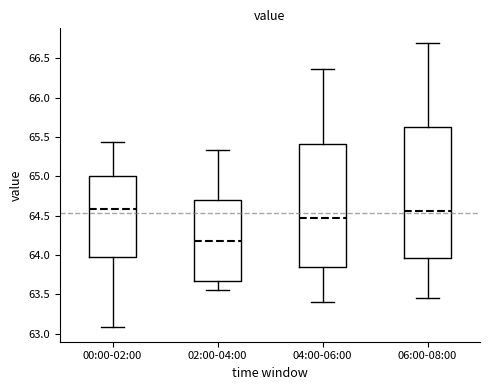

Reading left to right, transcribe this box plot: for each box, give where its median line is, the range the box spans, and where its two whiskers end, as read against the y-axis. The values are not printed on the chart, so give them approximately, as read against the axis.

00:00-02:00: median 64.60, box 64.00 to 65.00, whiskers 63.10 to 65.45
02:00-04:00: median 64.20, box 63.70 to 64.70, whiskers 63.55 to 65.35
04:00-06:00: median 64.45, box 63.85 to 65.40, whiskers 63.40 to 66.35
06:00-08:00: median 64.55, box 63.95 to 65.65, whiskers 63.45 to 66.70